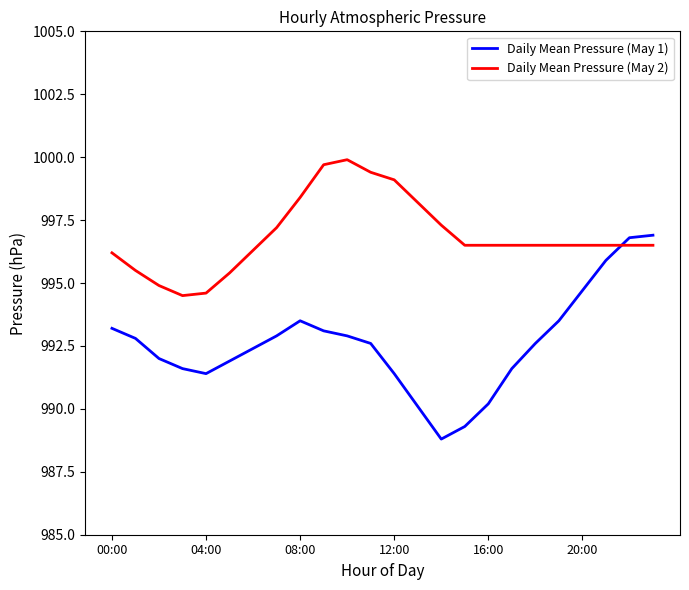

List the series in order of their overall mean, lowest first.

Daily Mean Pressure (May 1), Daily Mean Pressure (May 2)